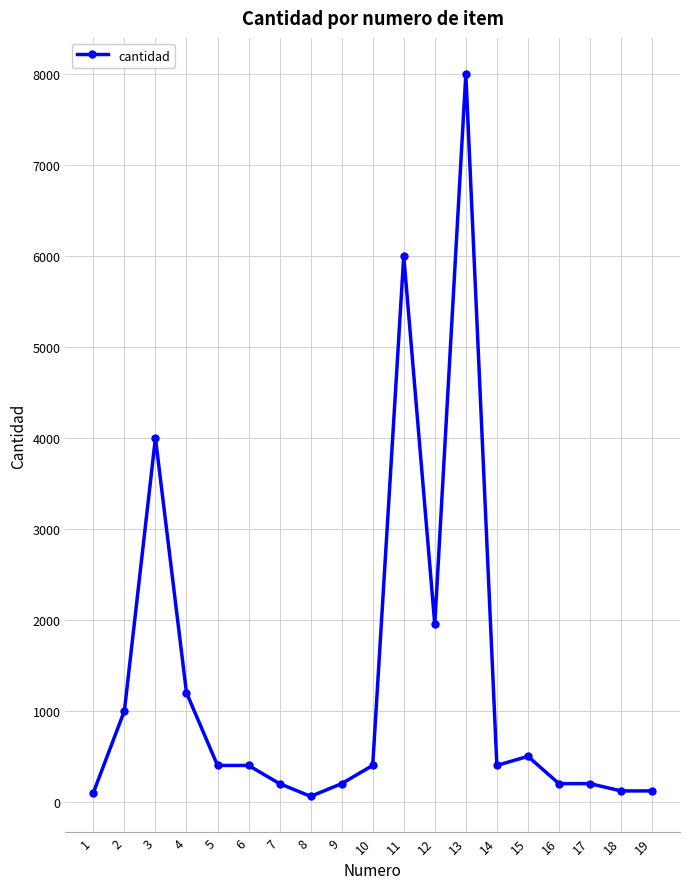

The value at 7 is 200. True or false?

True